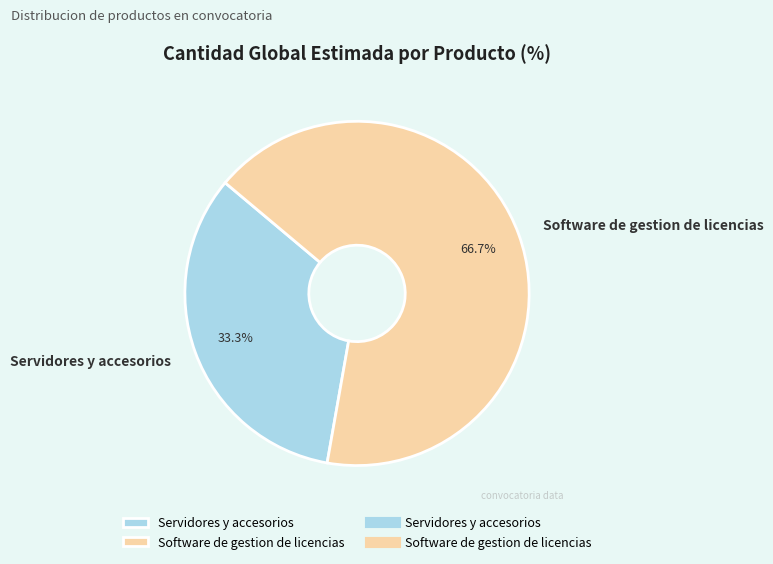

To the nearest percent, what portion does Servidores y accesorios represent?

33%